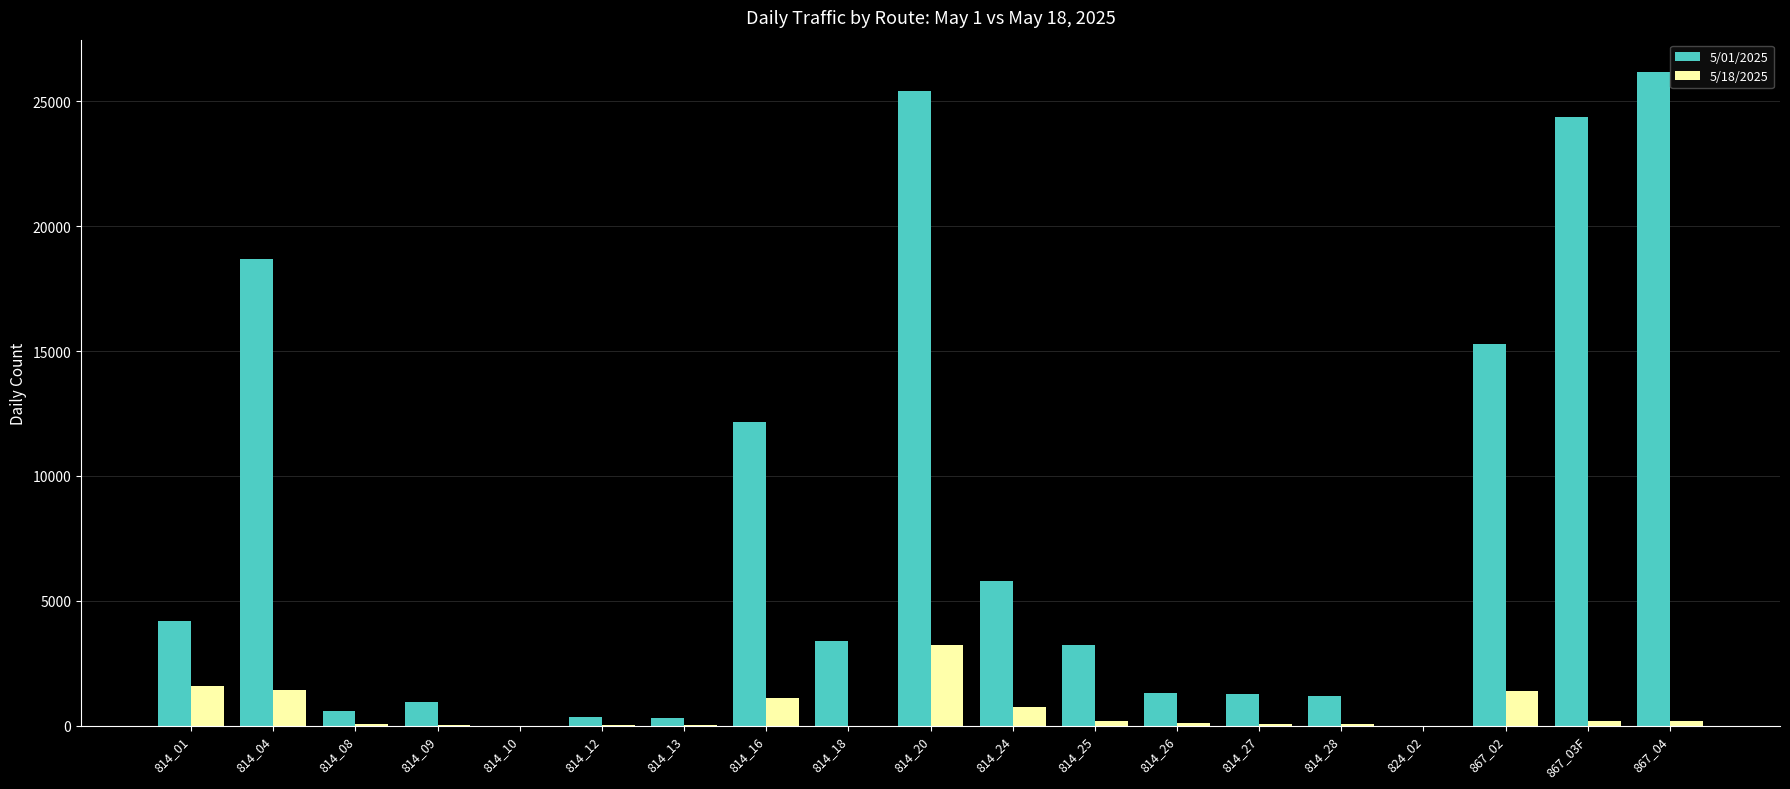

At which category is the sum across all series the highest?

814_20